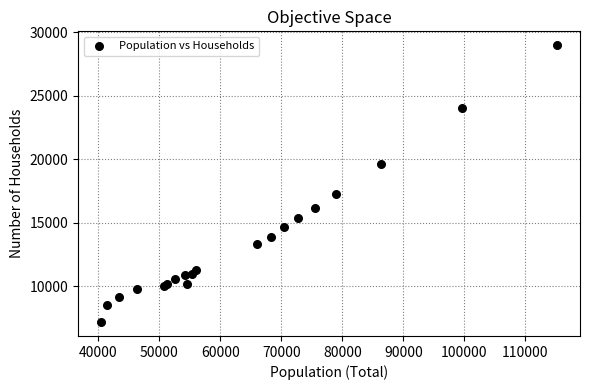

What Y value in the scatter plot is closest to 18085?

17268